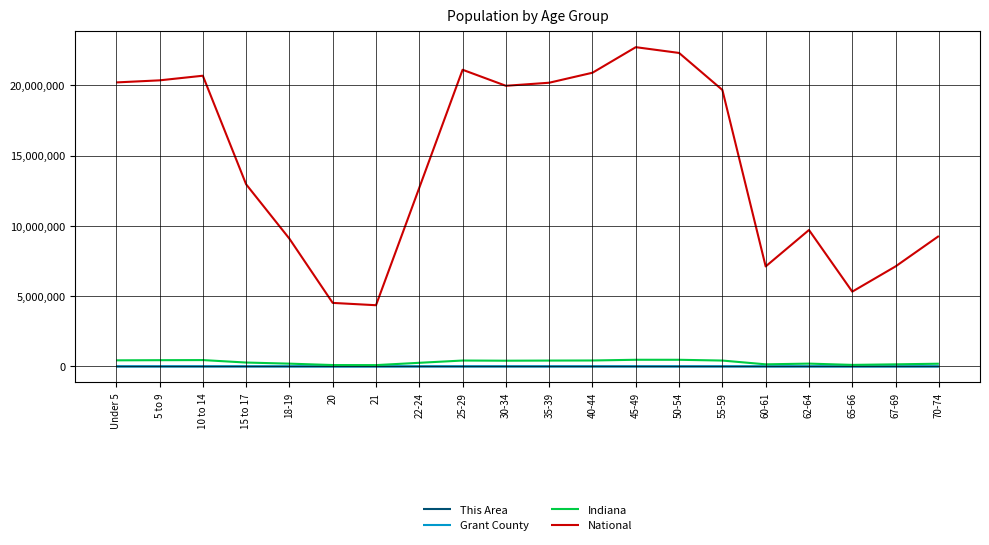

At which label is National closest to 13531442?

15 to 17